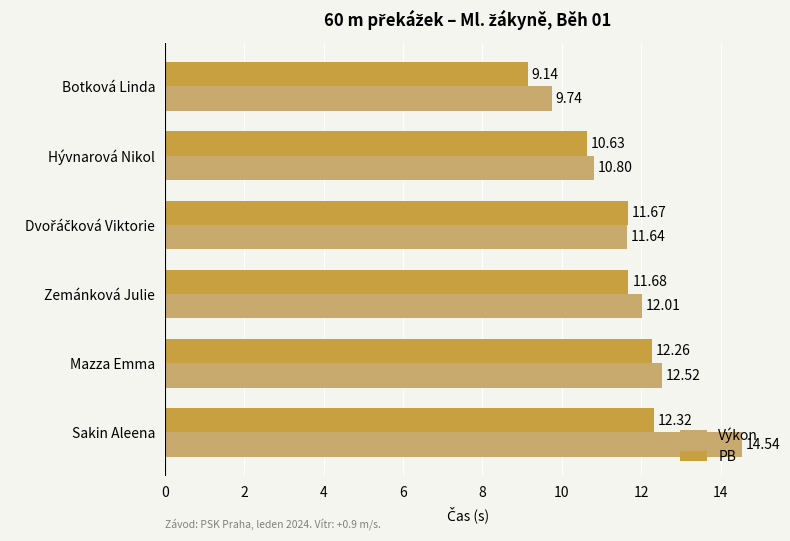

Rank the series by their maximum value, from highest to lowest.

Výkon, PB